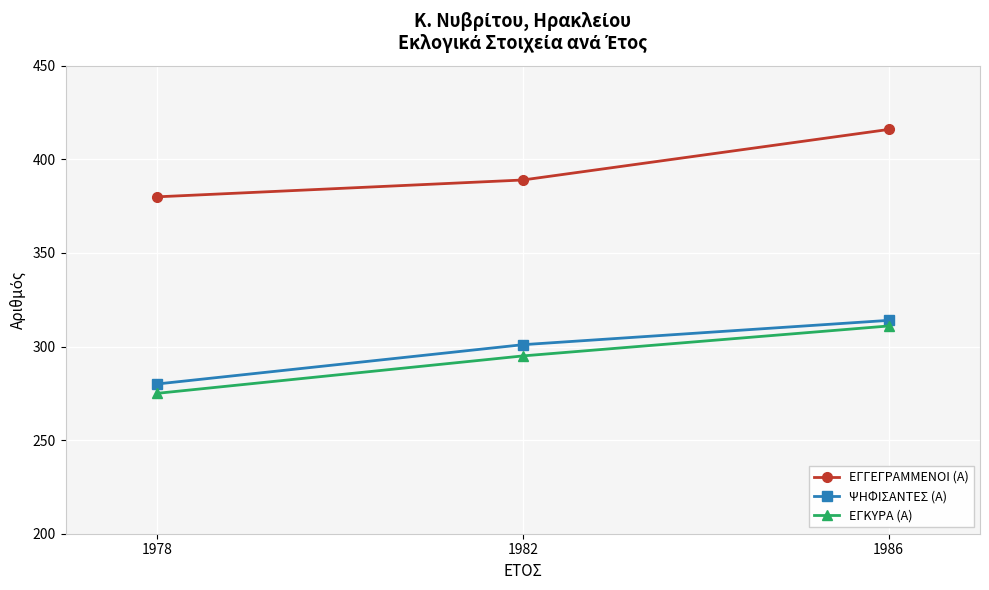

What is the smallest value displayed?

275